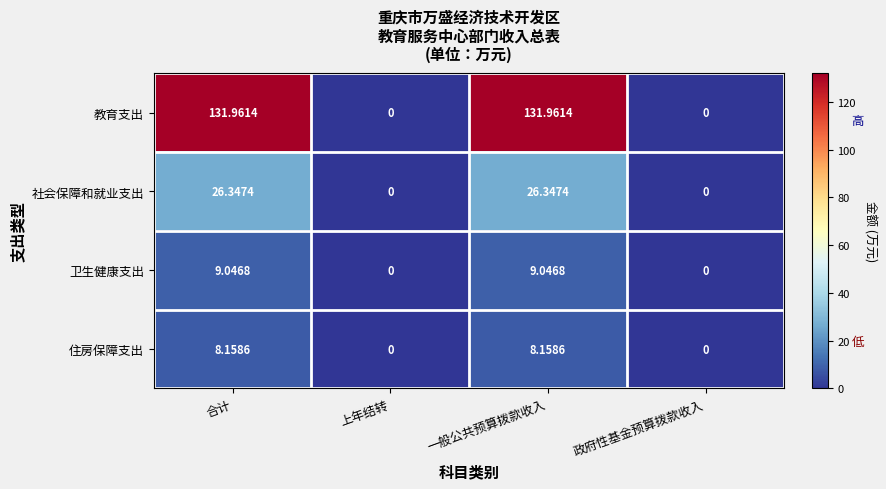

Which series has the largest total across all categories?

教育支出